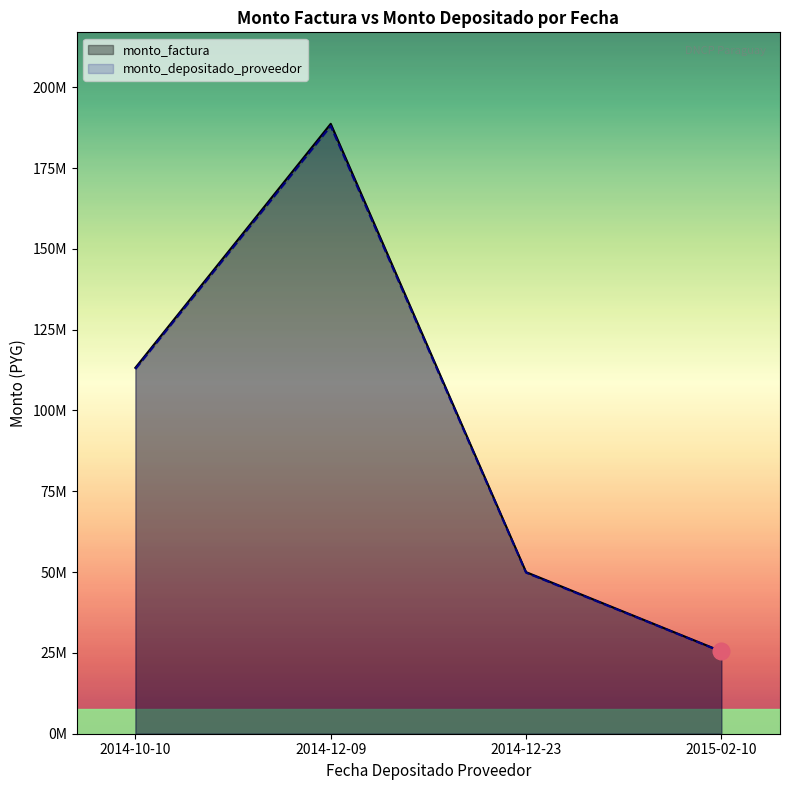

Does the chart display data point markers on the line(s)?

No